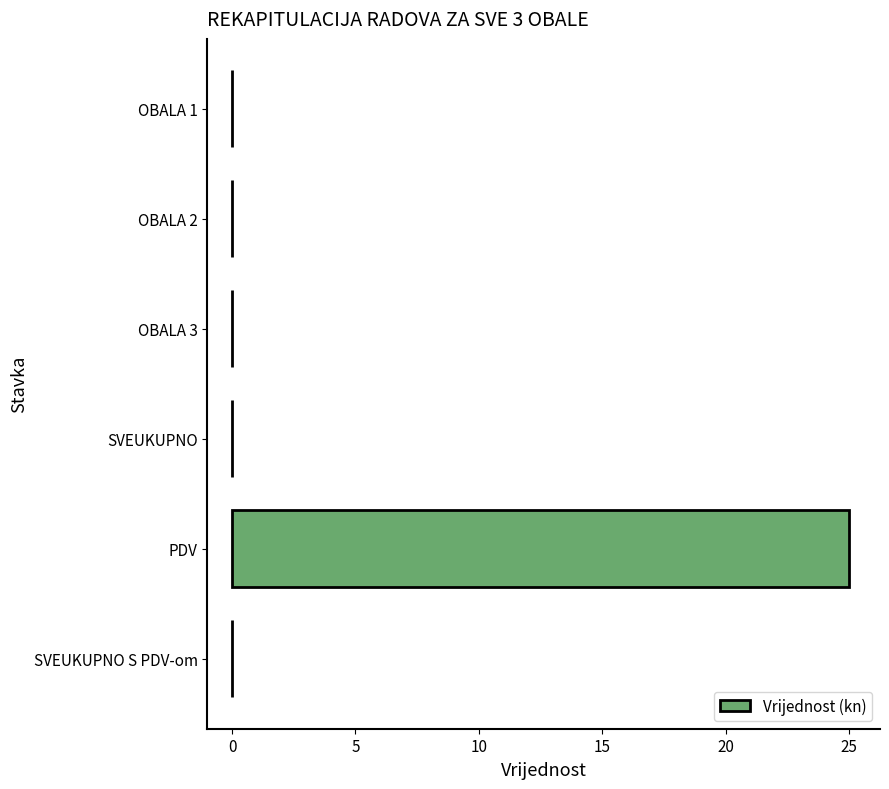

Which has a higher value, PDV or SVEUKUPNO?

PDV